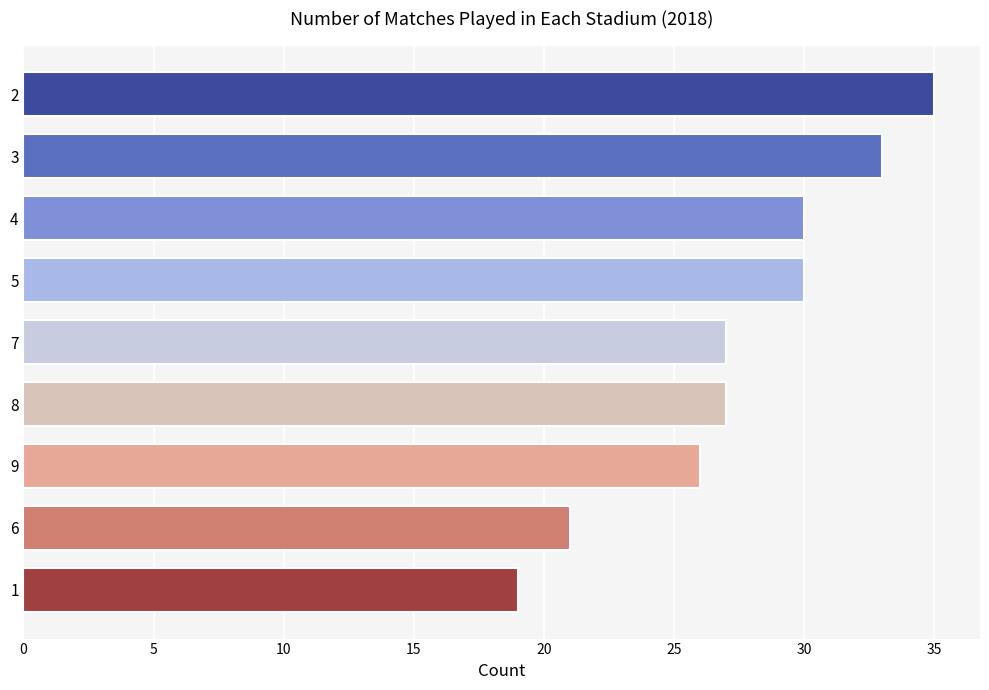

What is the sum of all values?

248